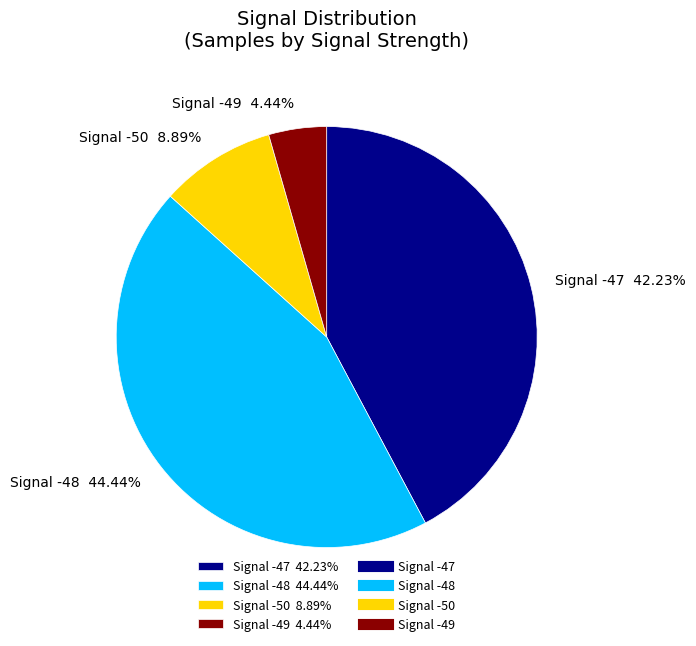

Is the sum of Signal -49 and Signal -47 greater than half?

No